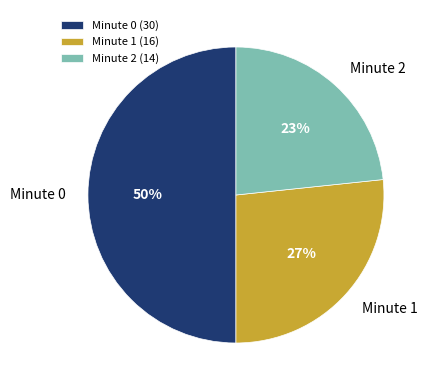

How many segments does this pie chart have?

3